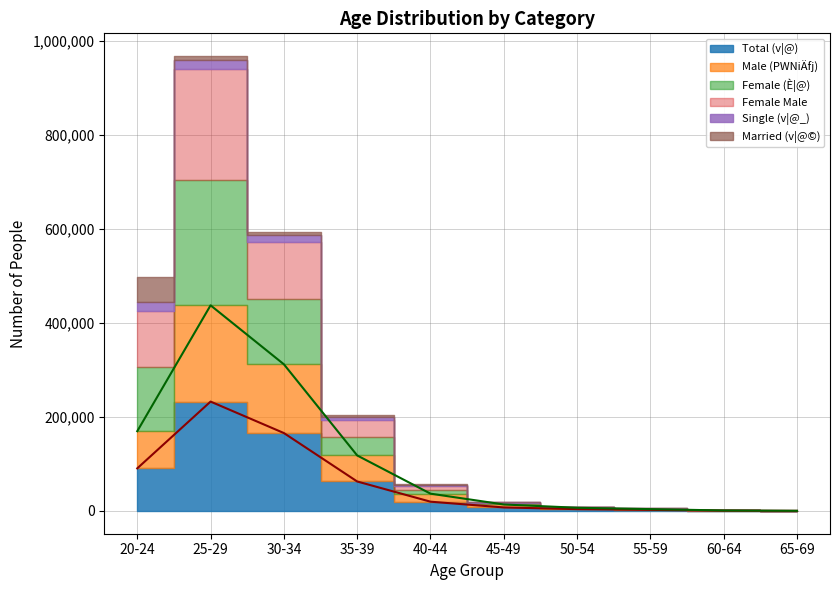

What is the minimum value for Female Male?

83